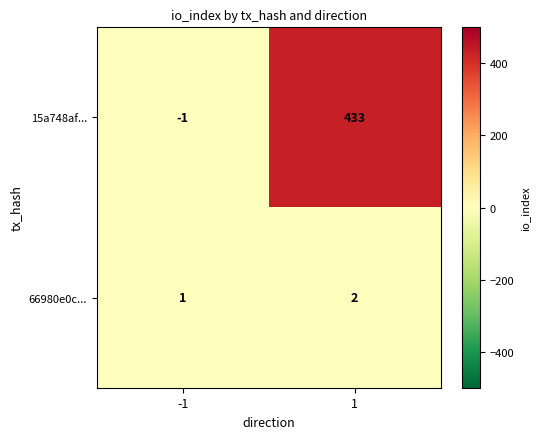

What is the sum of all 66980e0c... values?

3